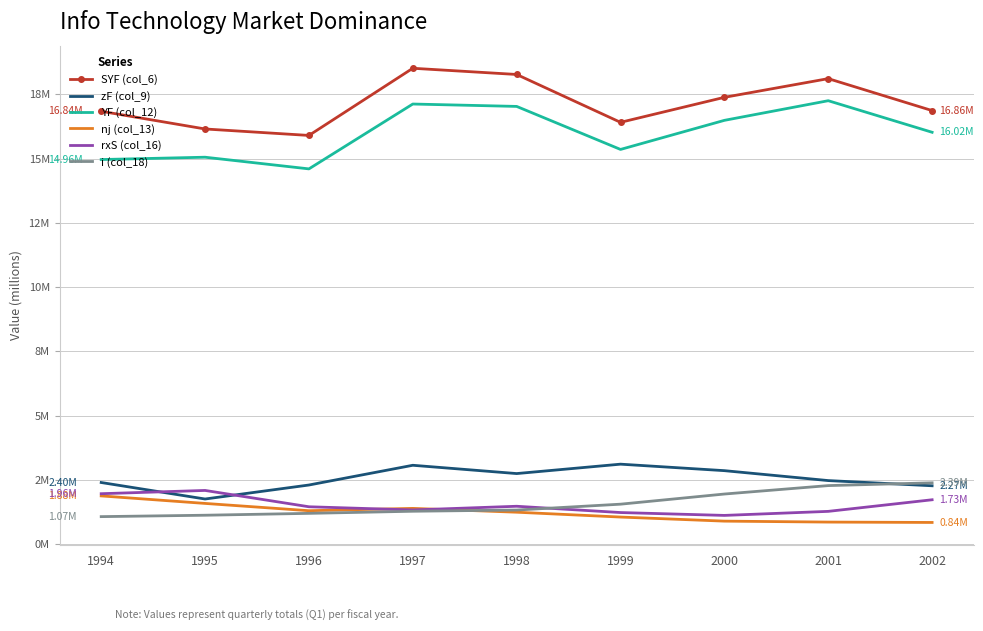

At how many categories does at least one series exceed 7?

9